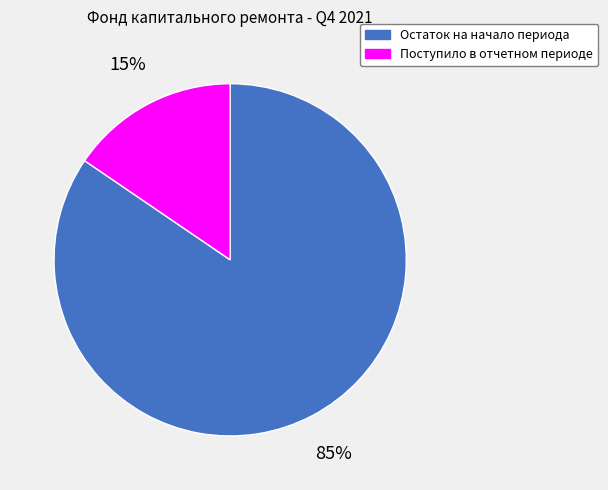

How many slices are in this pie chart?

2